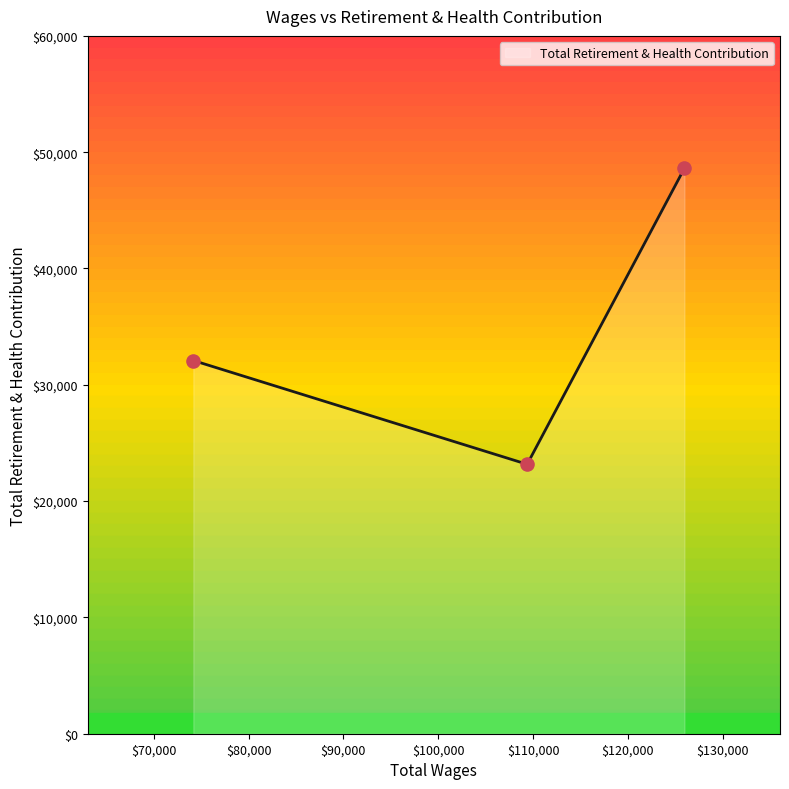

What is the difference between the maximum and minimum values?

25451